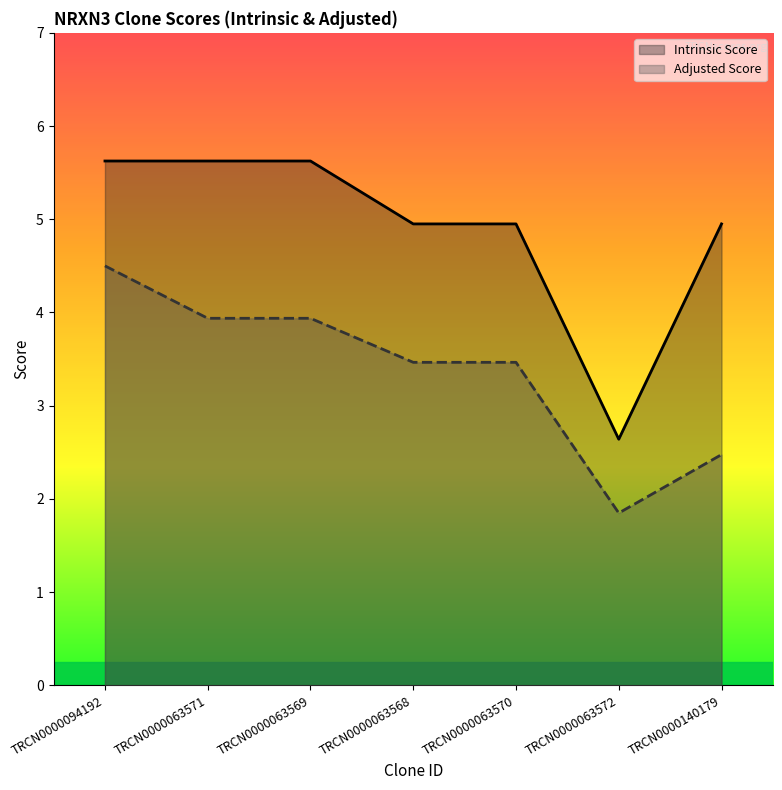

What is the total value across all series at TRCN0000094192?

10.1